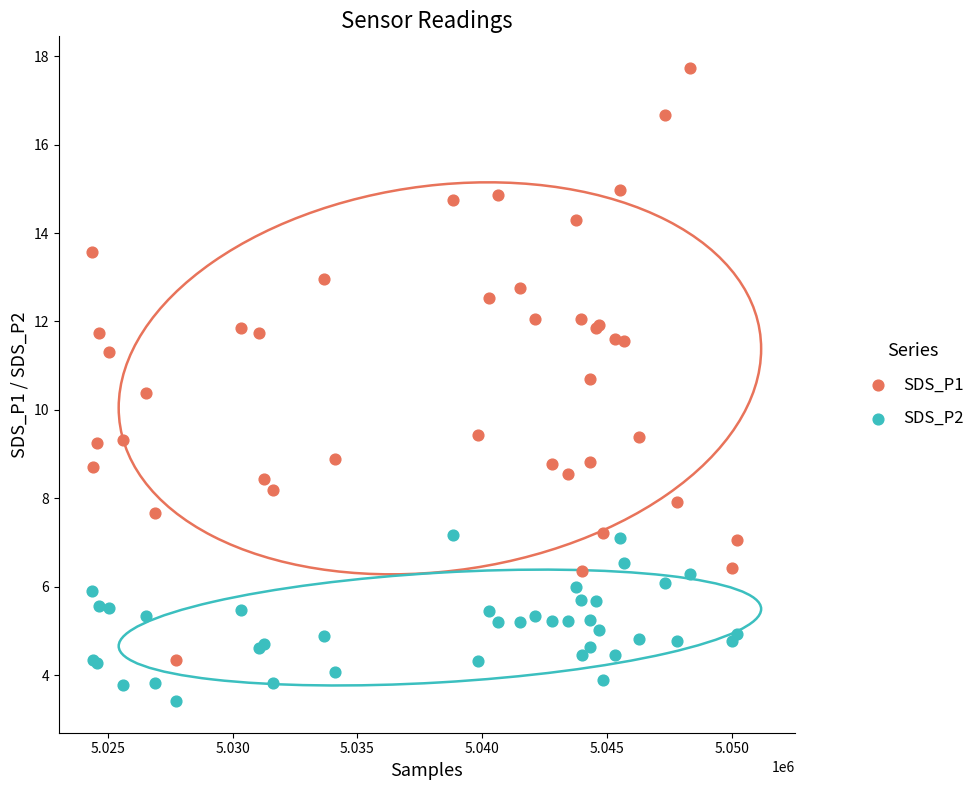

What is the X range (max minus min) for the scatter plot?

25814.0